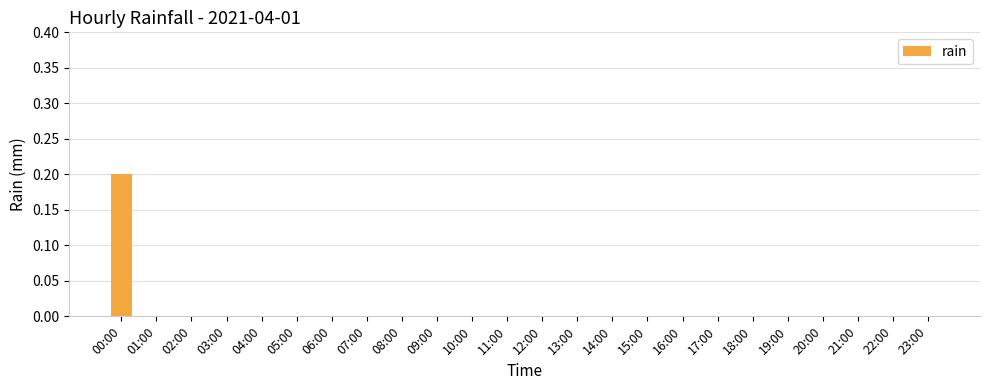

The value at 04:00 is -0.1. True or false?

False